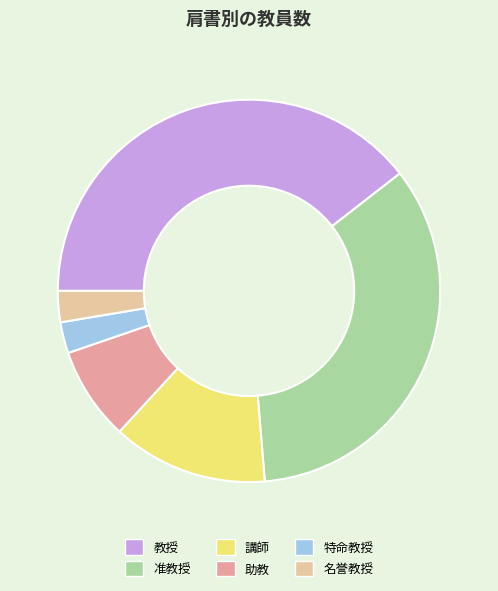

True or false: 准教授 accounts for 23% of the total.

False